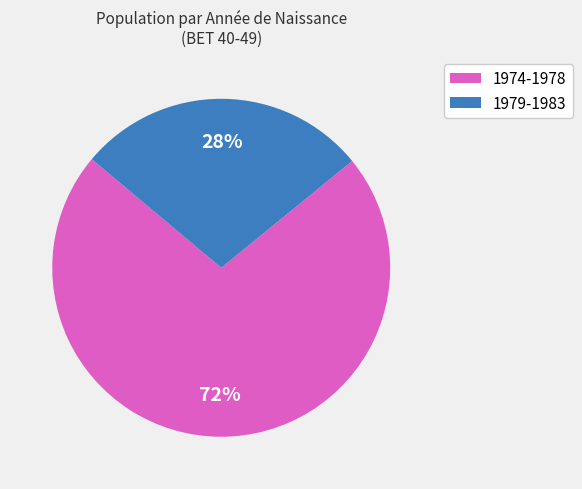

Combined, do 1979-1983 and 1974-1978 account for over 50%?

Yes